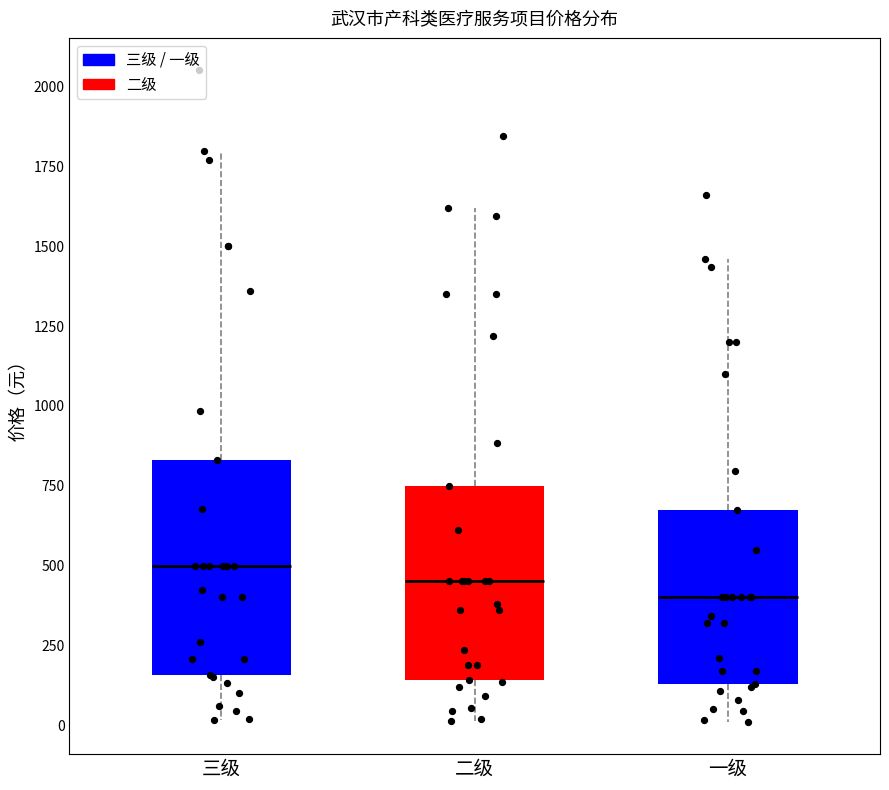

Reading left to right, read every box against the y-axis: the position of its median line, the range the box covers, and the ends of its whiskers. The values are not printed on the chart, so give them approximately, as read against the axis.

三级: median 500, box 150 to 850, whiskers 0 to 1800
二级: median 450, box 150 to 750, whiskers 0 to 1600
一级: median 400, box 150 to 700, whiskers 0 to 1450